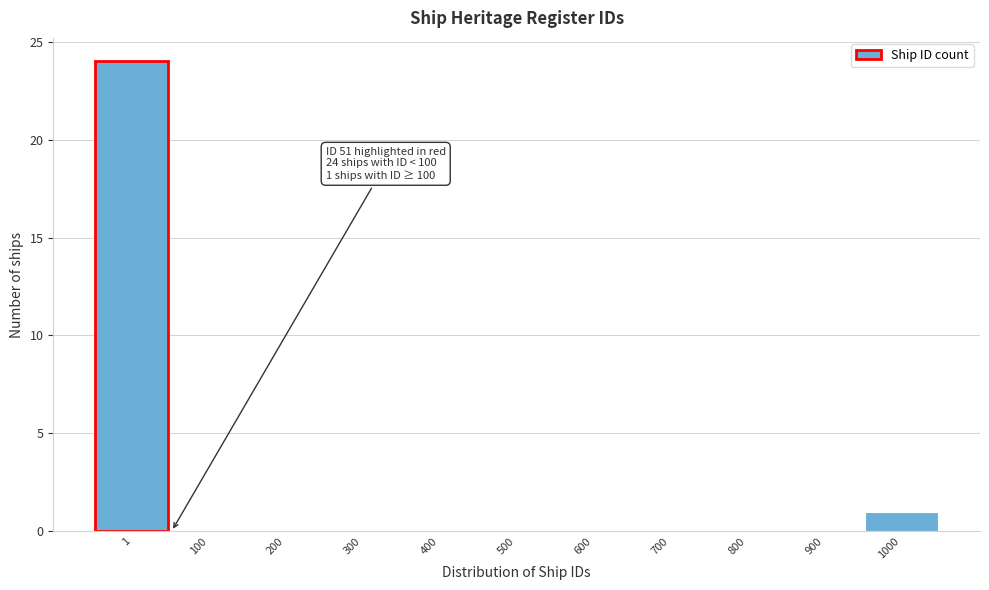

Reading right to left, transcribe all the data shown in this chart.

1000=1	900=0	800=0	700=0	600=0	500=0	400=0	300=0	200=0	100=0	1=24